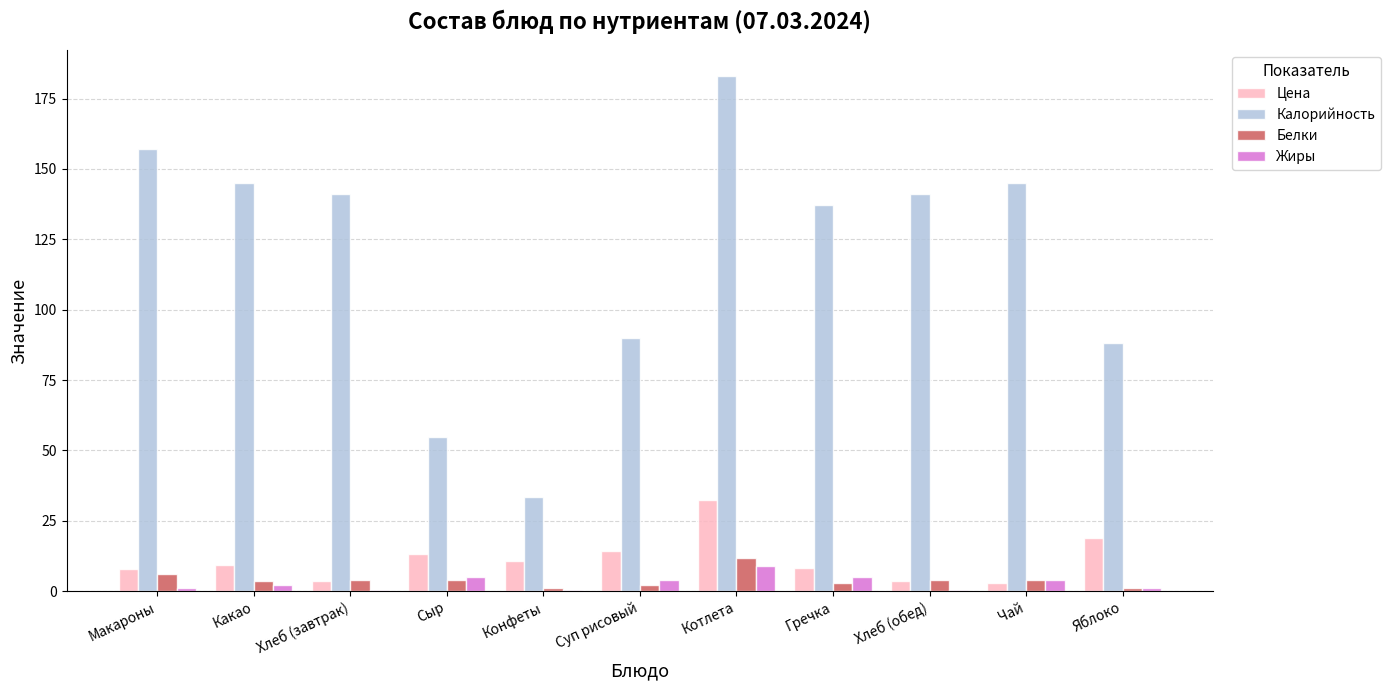

Between Хлеб (обед) and Яблоко, which series saw the biggest shift?

Калорийность